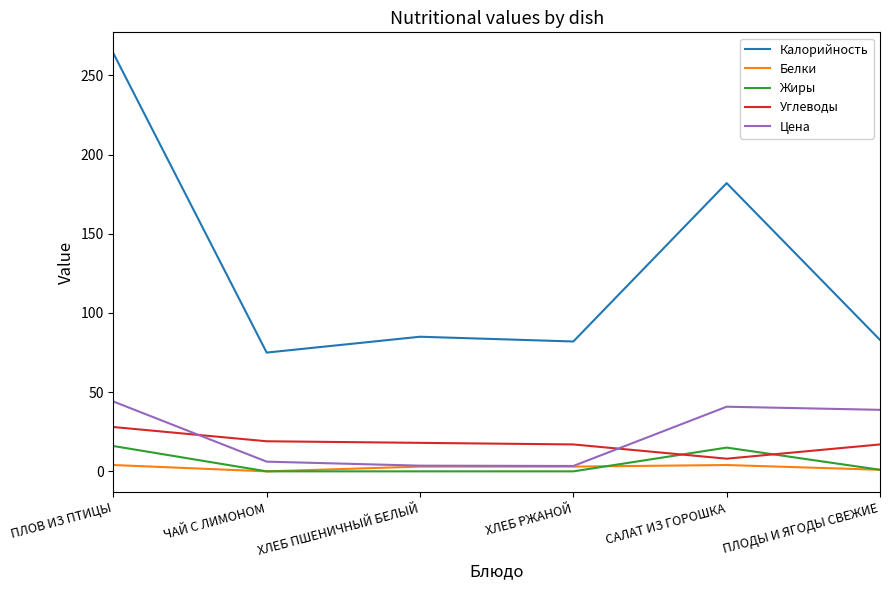

Which series has the largest total across all categories?

Калорийность